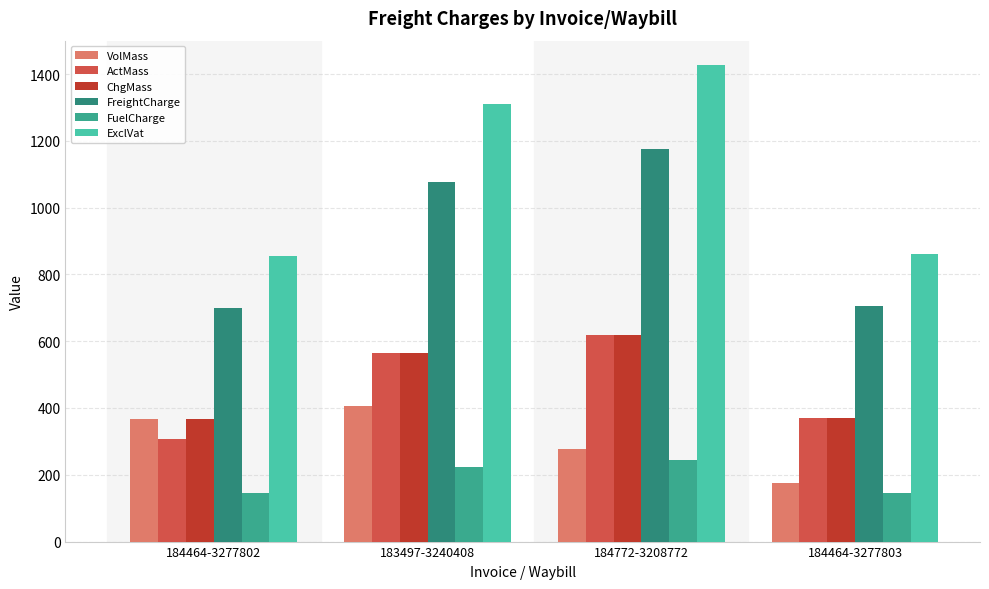

What is the minimum value shown in the chart?

145.4